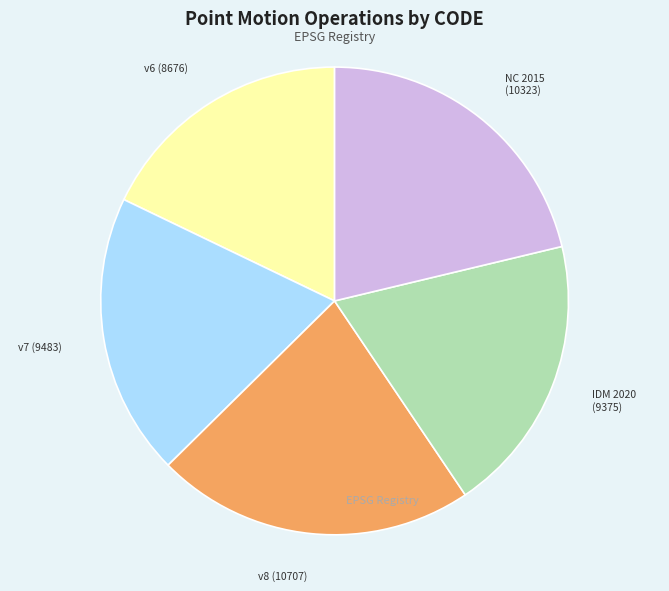

Is there a majority slice in this chart?

No